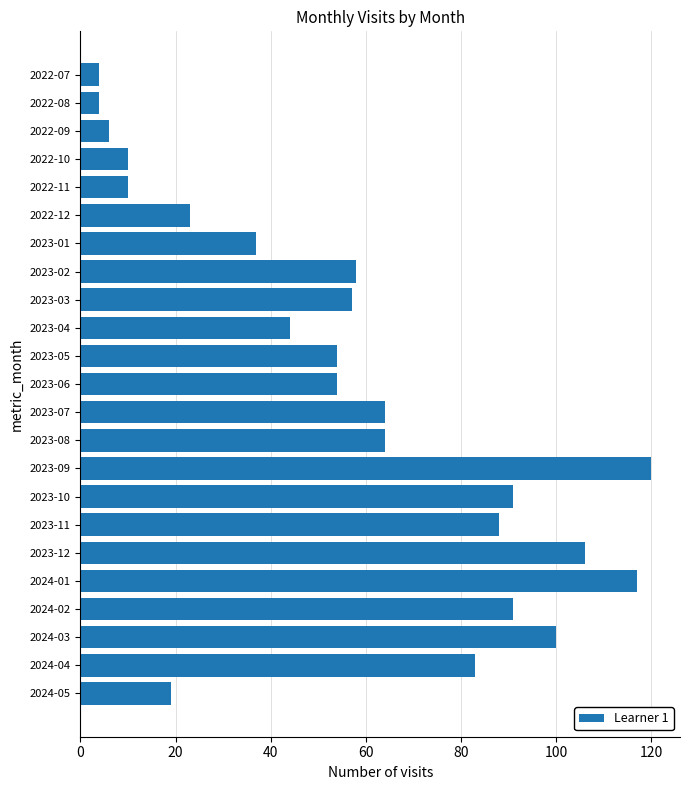

What is the maximum value shown in the chart?

120